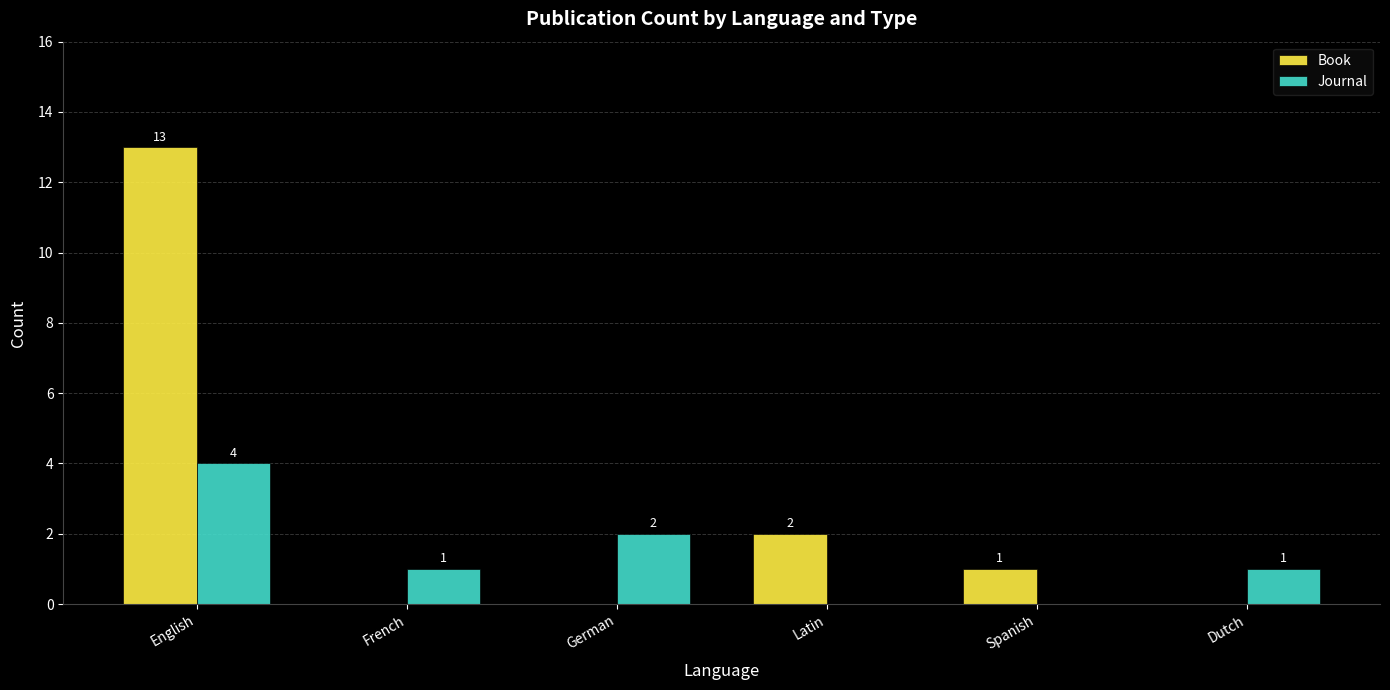

What is the sum of the Journal values at Latin and English?

4